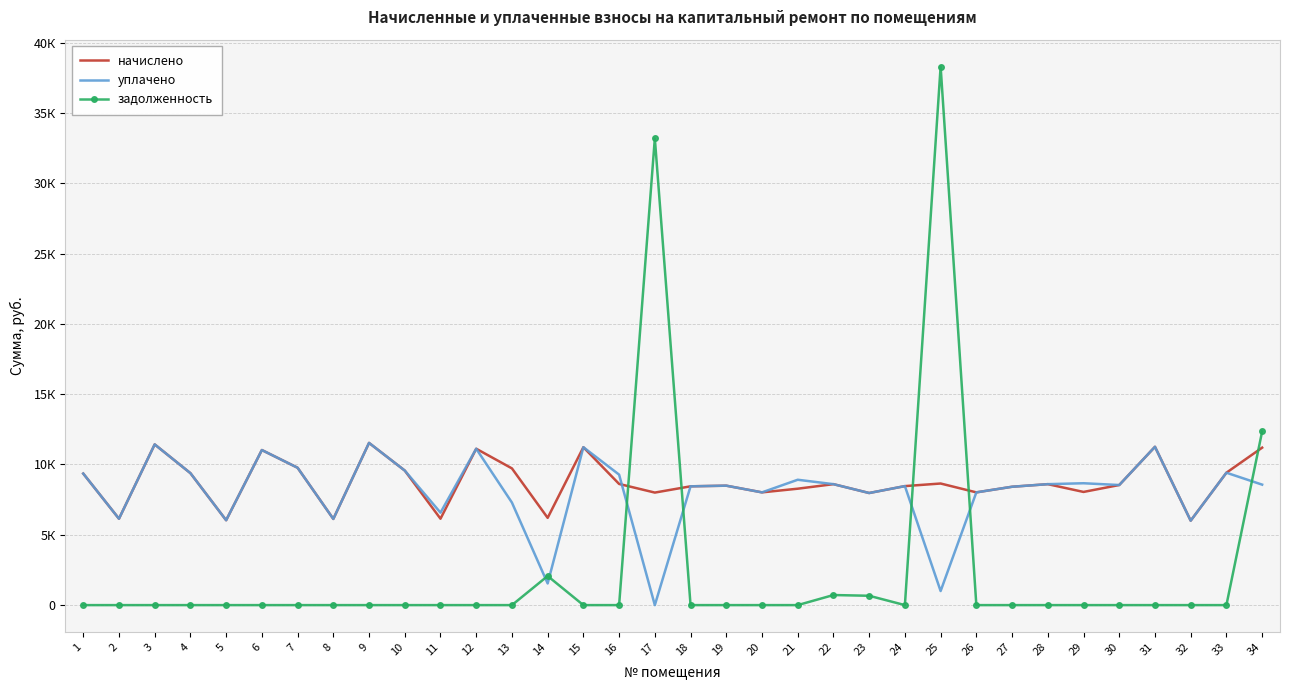

Reading left to right, extract all data points from this chart.

начислено: 9354.0	6144.0	11427.8	9385.0	6036.5	11028.5	9769.0	6128.6	11535.4	9569.3	6144.0	11120.6	9722.9	6205.4	11228.2	8617.0	8002.8	8448.0	8494.1	8017.9	8279.0	8601.6	7971.8	8463.4	8647.7	8017.9	8417.3	8601.6	8048.5	8540.2	11259.0	6005.8	9415.7	11197.4
уплачено: 9354.0	6144.0	11427.8	9385.0	6036.5	11028.5	9769.0	6128.6	11535.4	9569.3	6576.0	11120.6	7292.2	1539.0	11228.2	9278.9	0.0	8448.0	8494.1	8017.9	8915.1	8601.6	7971.8	8463.4	1000.8	8017.9	8417.3	8601.6	8666.9	8540.2	11259.0	6005.8	9415.7	8567.6
задолженность: 0.0	0.0	0.0	0.0	0.0	0.0	0.0	0.0	0.0	0.0	0.0	0.0	0.0	2068.5	0.0	0.0	33191.4	0.0	0.0	0.0	0.0	716.8	664.3	0.0	38298.3	0.0	0.0	0.0	0.0	0.0	0.0	0.0	0.0	12349.2